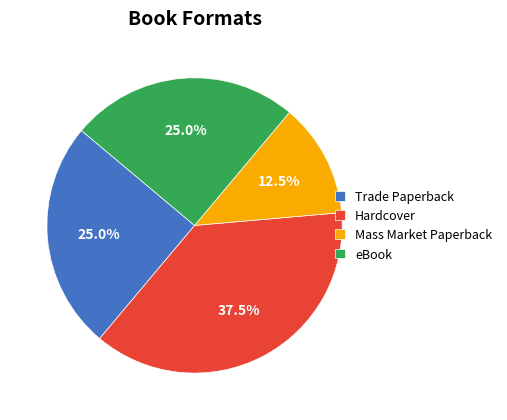

Is there a majority slice in this chart?

No